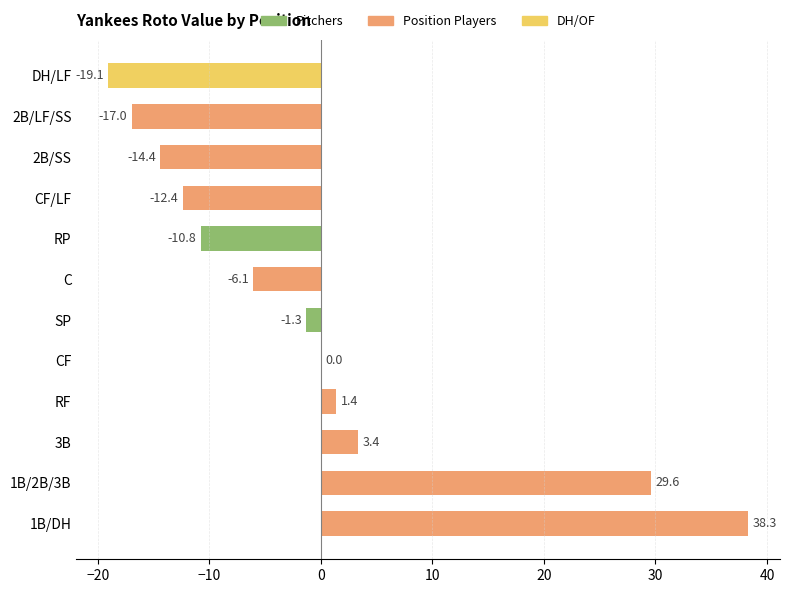

How many categories are shown in the chart?

12